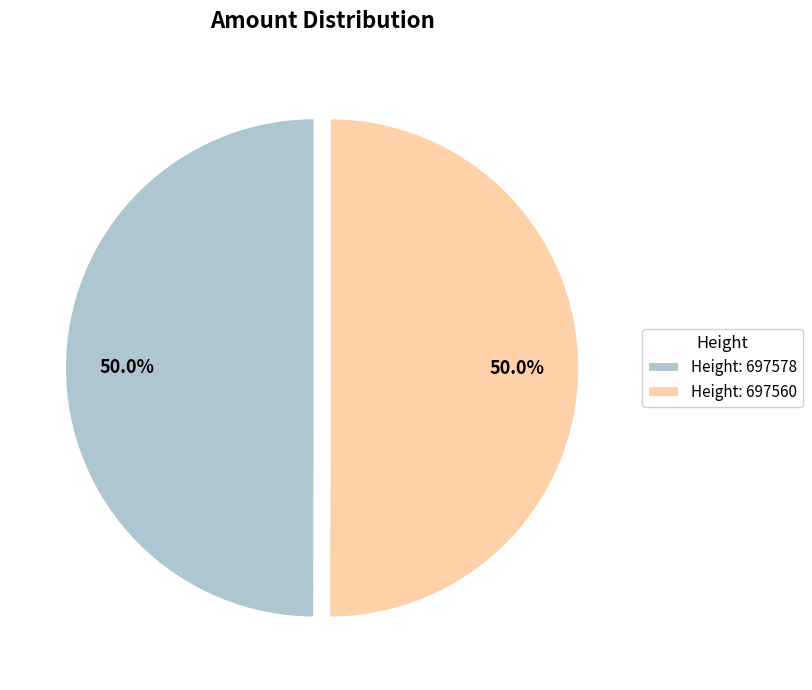

Approximately how many times larger is the value at Height: 697560 compared to Height: 697578?

1.0